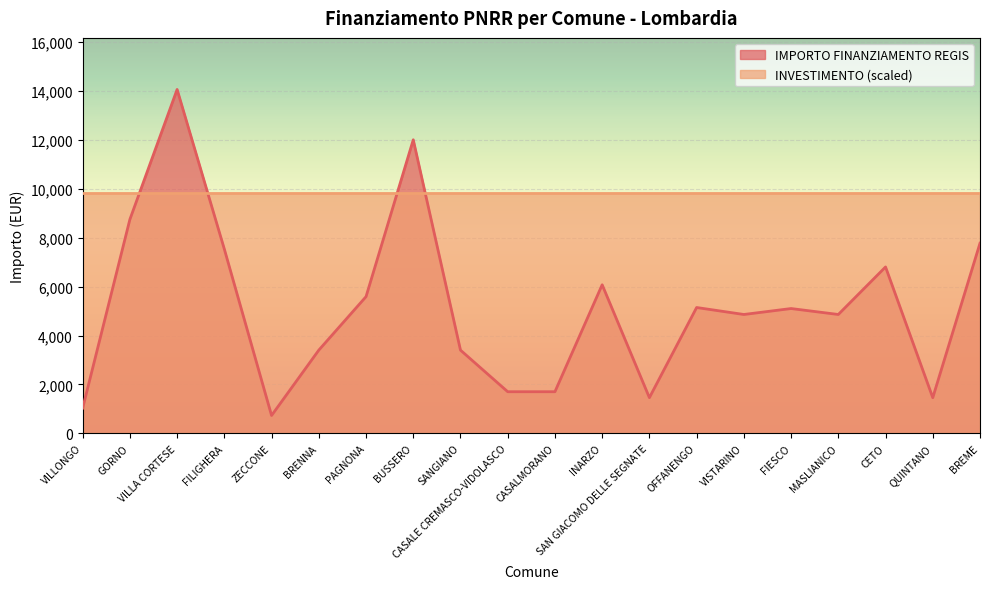

Where is the first local maximum?

VILLA CORTESE